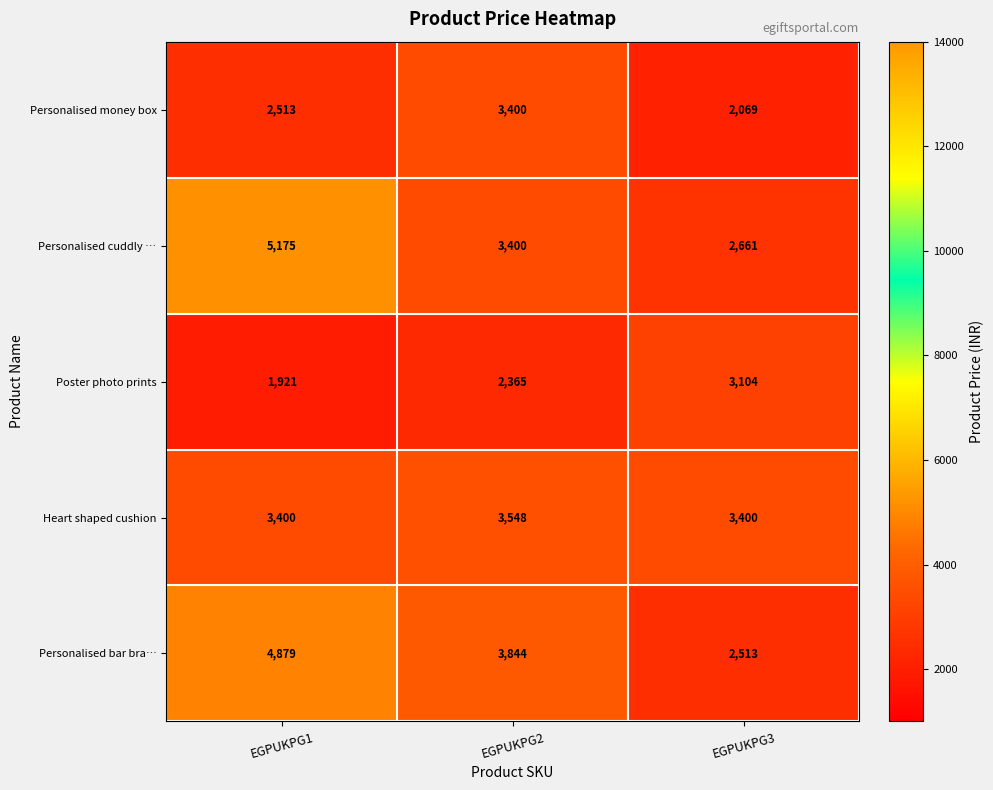

The Personalised money box series shows 2513 at EGPUKPG1. True or false?

True